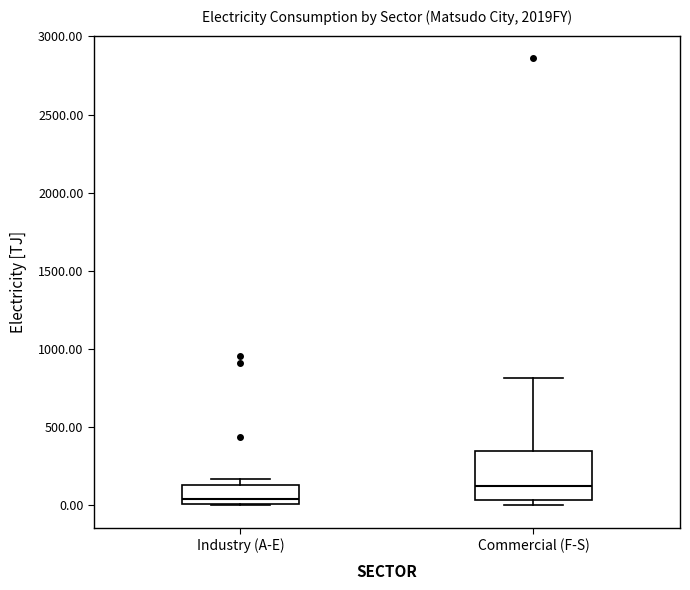

Where does the median line of the box for Commercial (F-S) sit on the y-axis? The values are not printed on the chart, so give them approximately, as read against the axis.

100